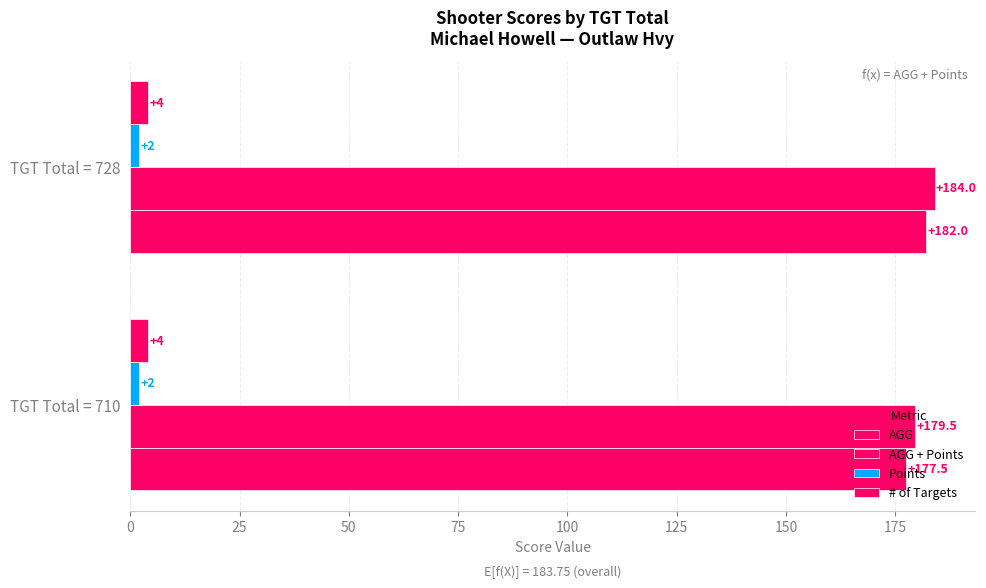

At how many categories does at least one series exceed 37?

2